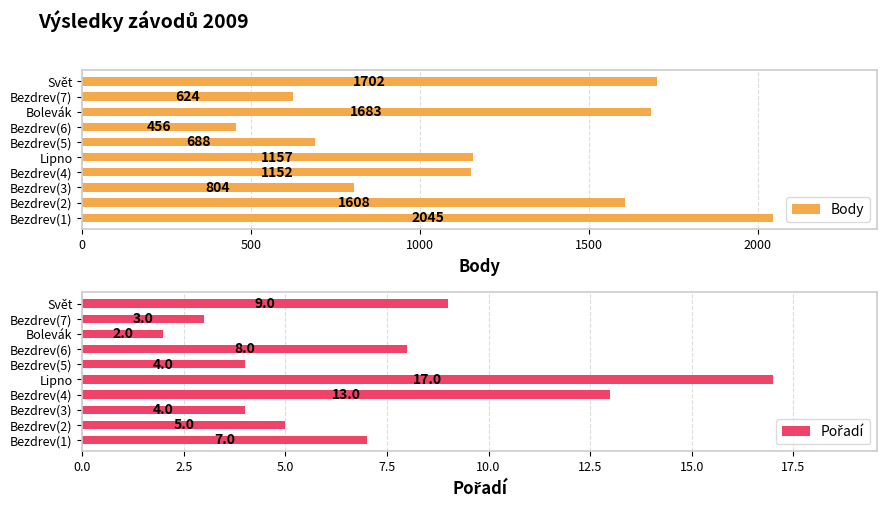

What are all the series names shown in the legend?

Body, Pořadí